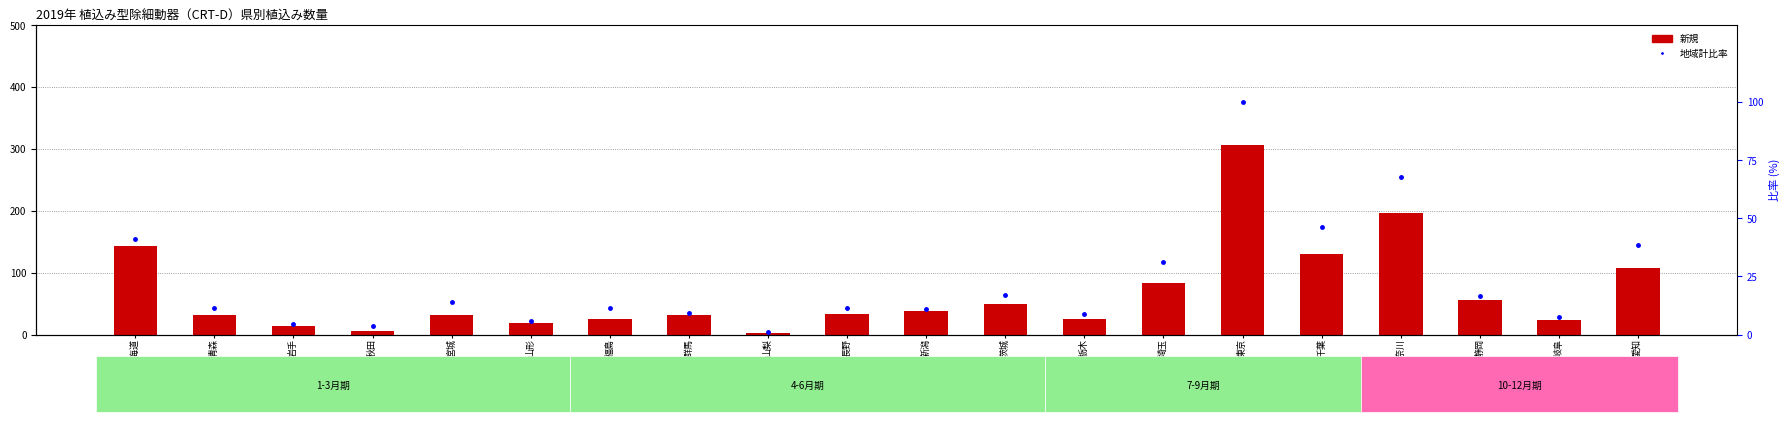

What is the maximum value shown in the chart?

307.0